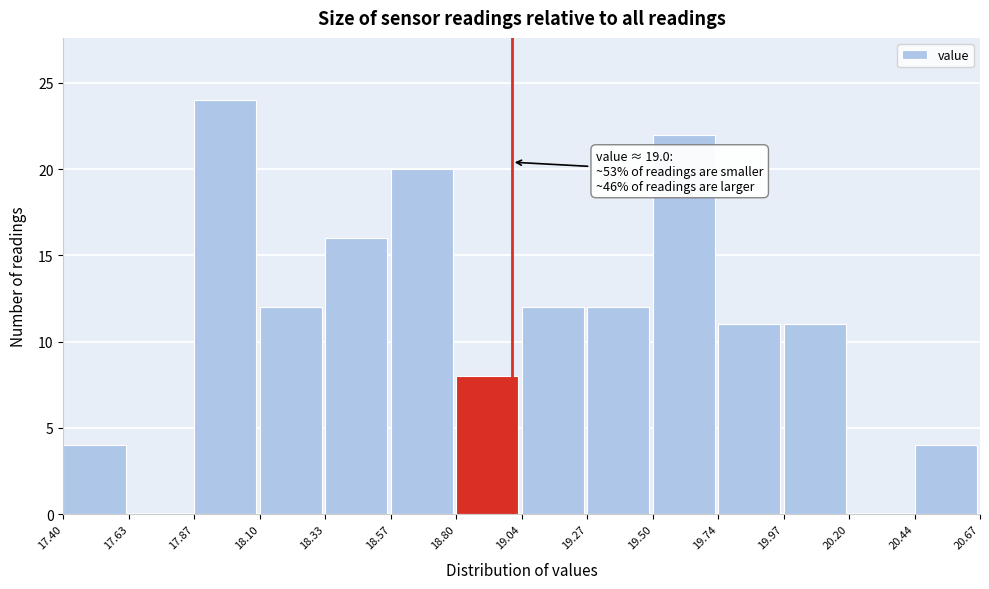

Which range on the x-axis has the tallest bar?

17.87 to 18.10